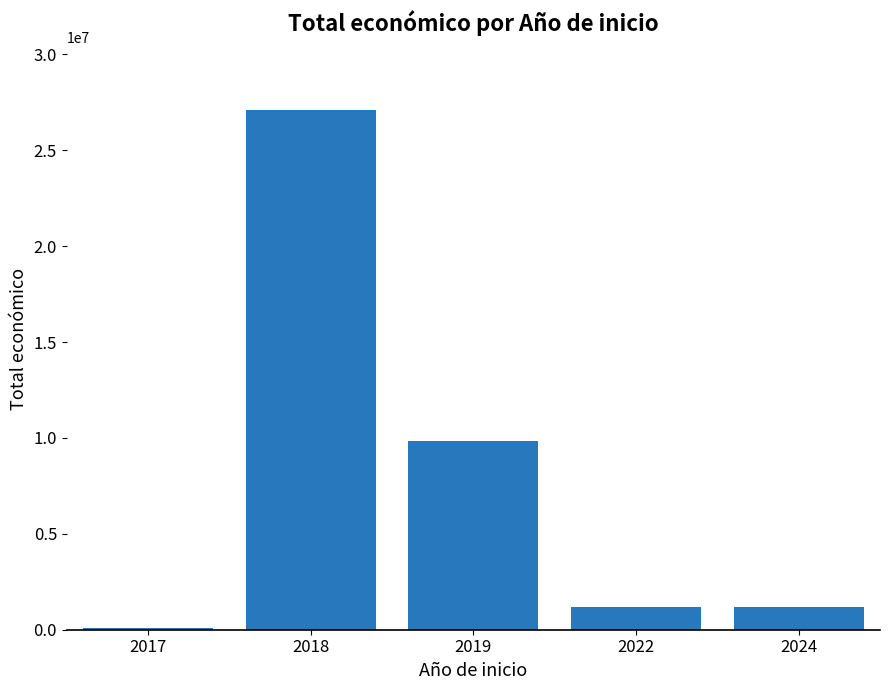

How many data points does each series have?

5